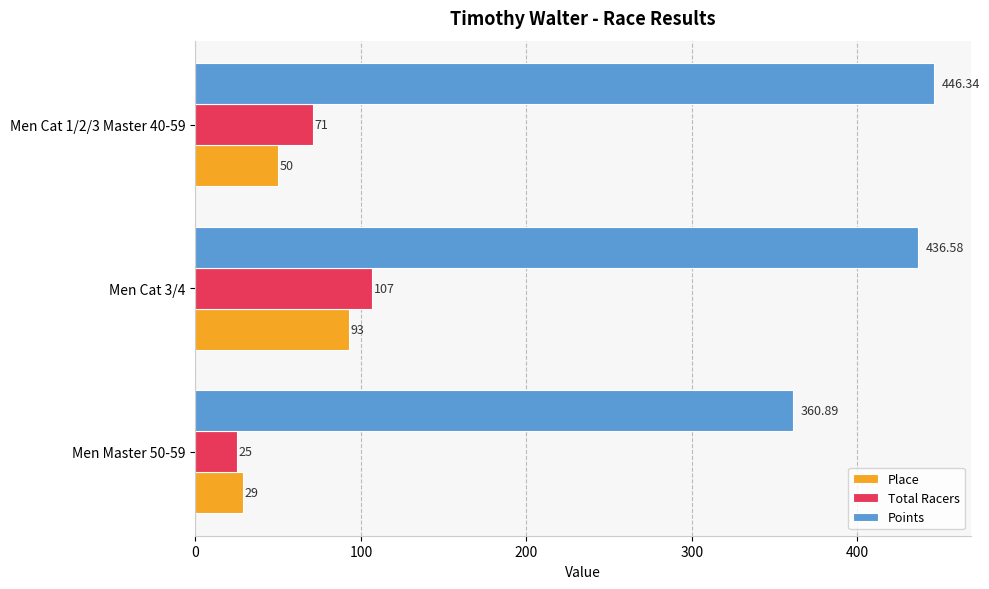

Rank the series at Men Cat 1/2/3 Master 40-59 from lowest to highest value.

Place, Total Racers, Points